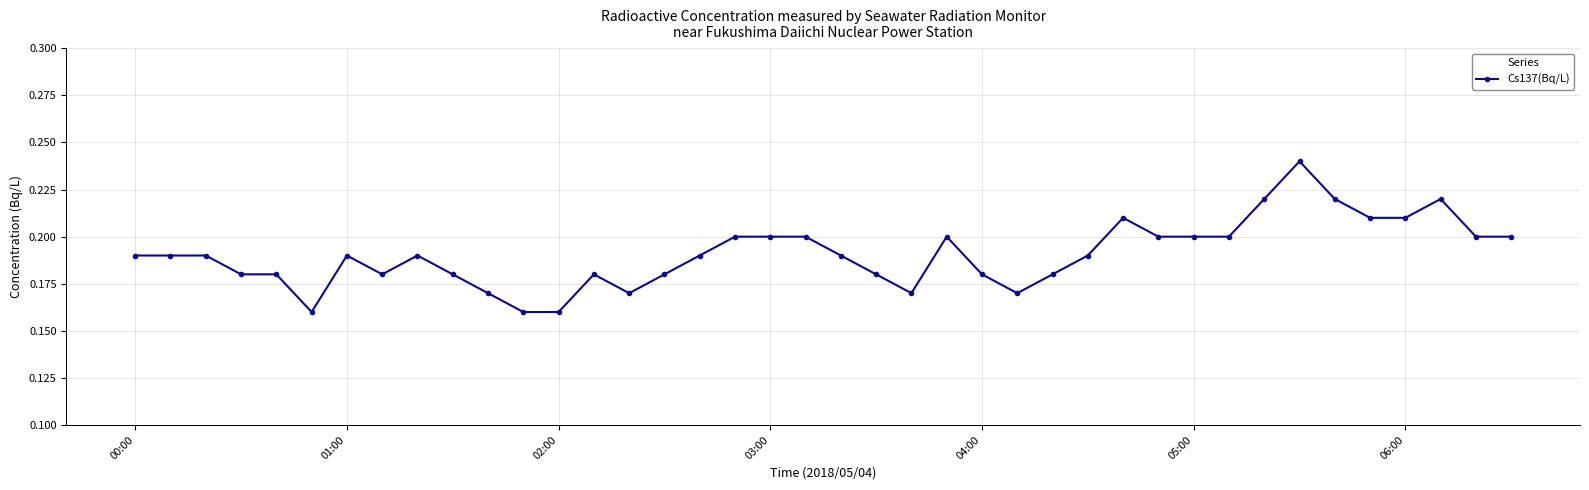

What is the sum of all values?

7.6